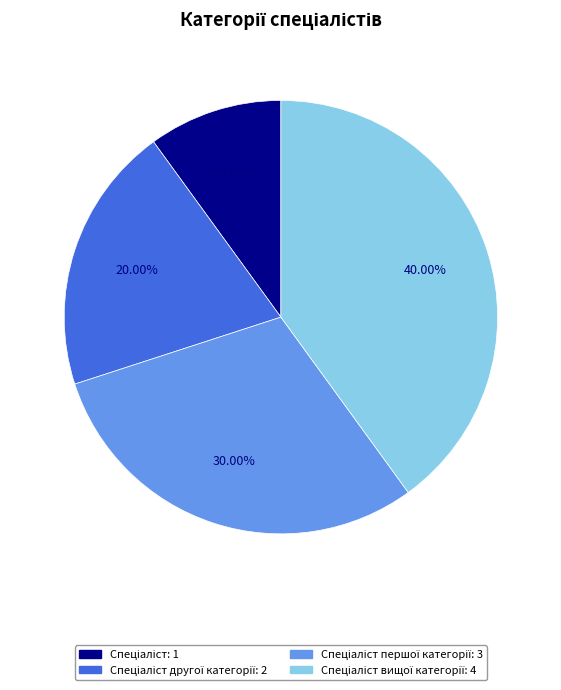

Is there any slice that represents more than half of the pie?

No